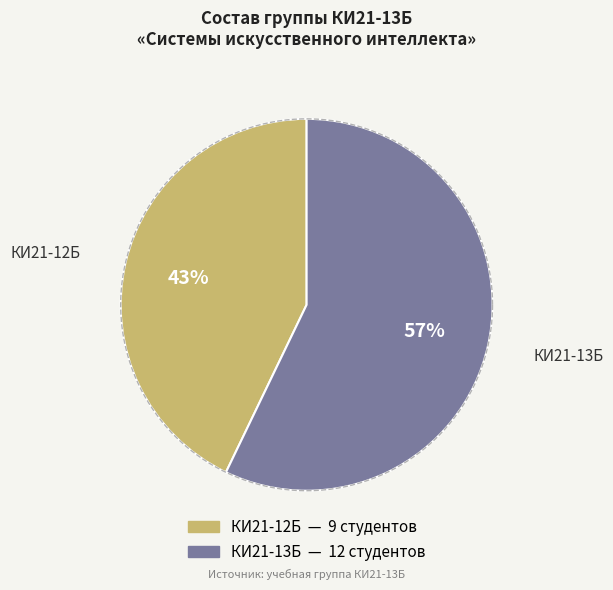

Is КИ21-12Б the majority of the pie?

No